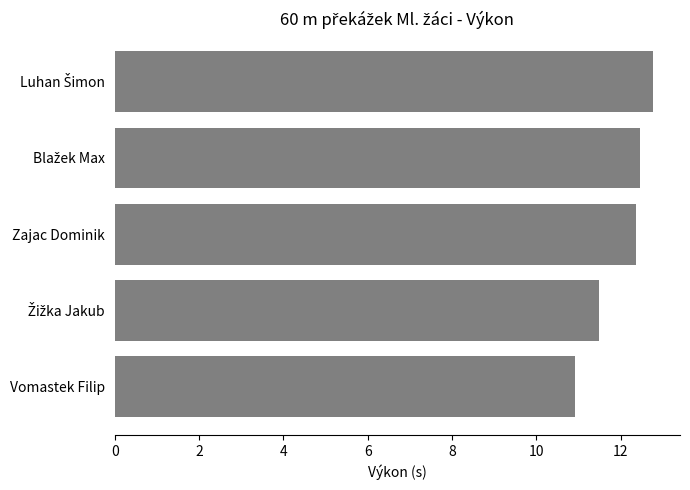

What is the greatest value displayed?

12.8